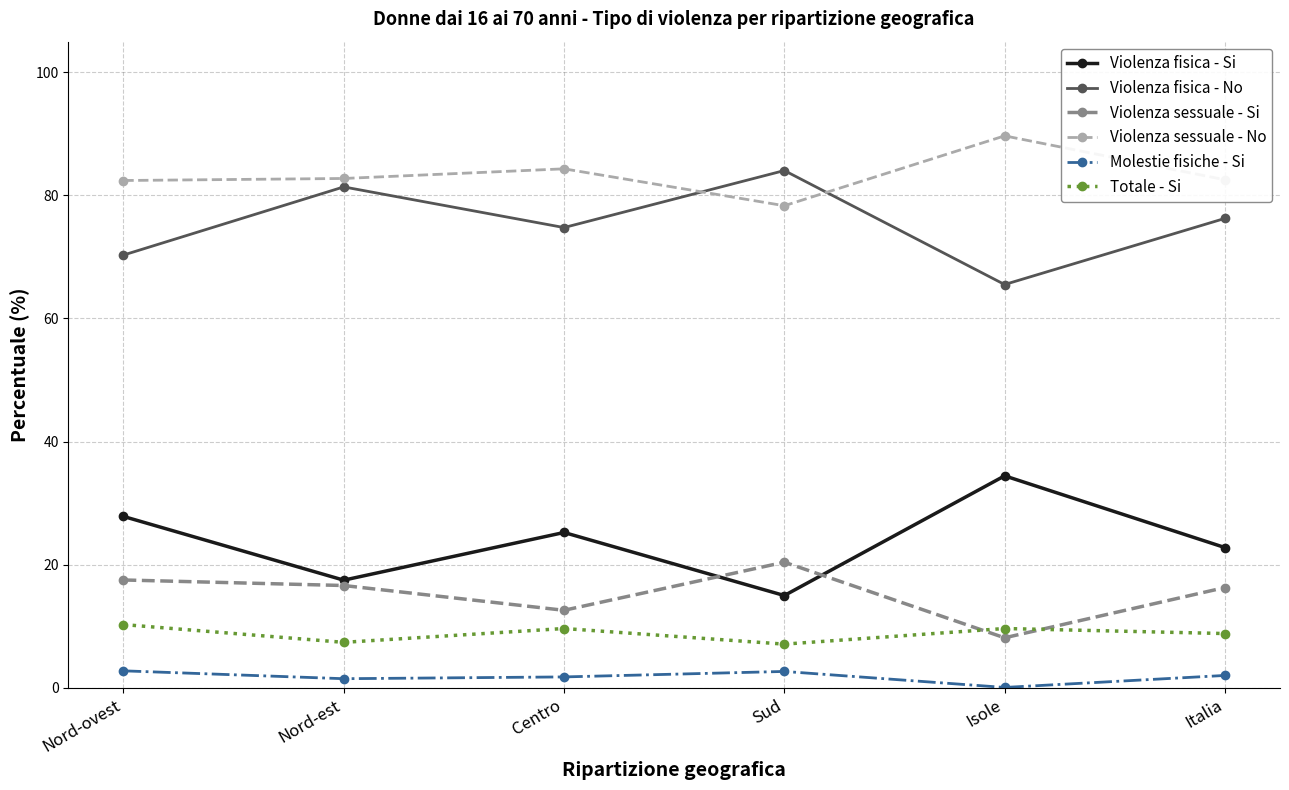

What position from the right is Nord-est?

5